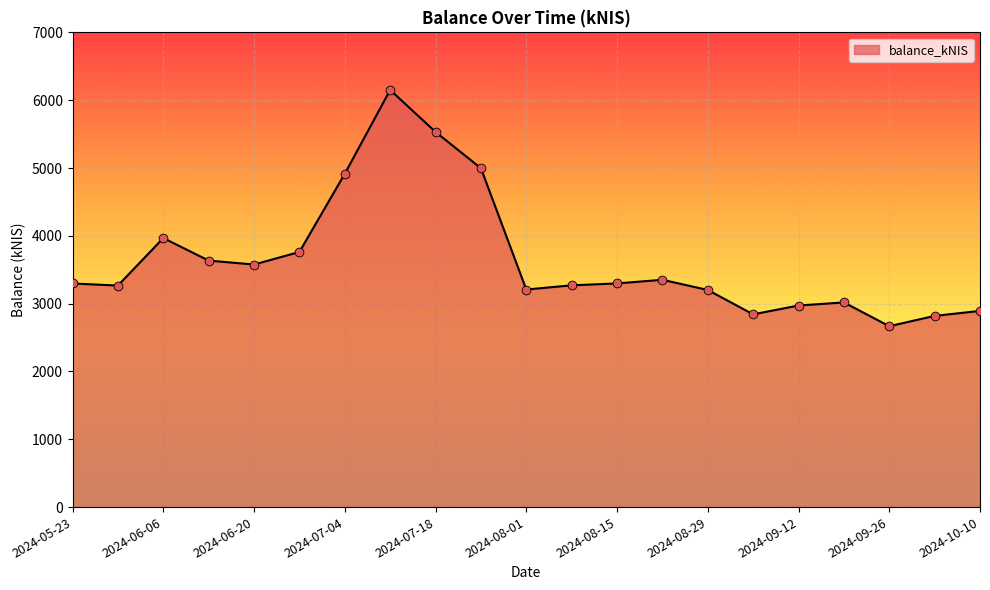

What is the maximum value shown in the chart?

6150.5